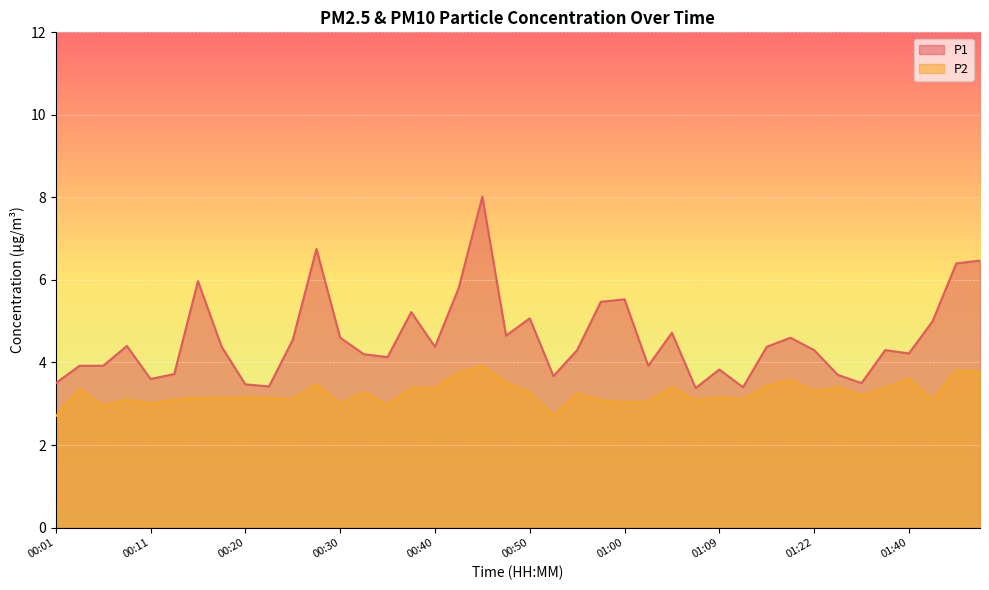

Between 00:38 and 01:09, which is larger?

00:38